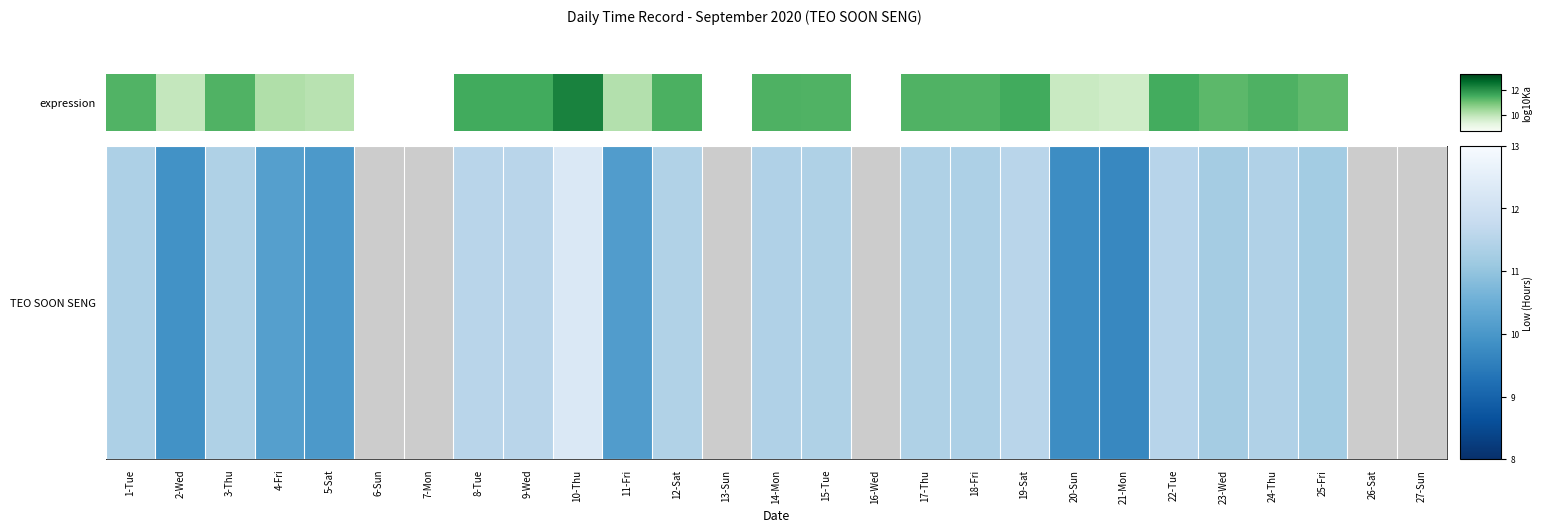

Rank the categories by value from highest to lowest.

10-Thu, 9-Wed, 19-Sat, 8-Tue, 22-Tue, 12-Sat, 14-Mon, 24-Thu, 15-Tue, 3-Thu, 17-Thu, 1-Tue, 18-Fri, 23-Wed, 25-Fri, 4-Fri, 11-Fri, 5-Sat, 2-Wed, 20-Sun, 21-Mon, 6-Sun, 7-Mon, 13-Sun, 16-Wed, 26-Sat, 27-Sun